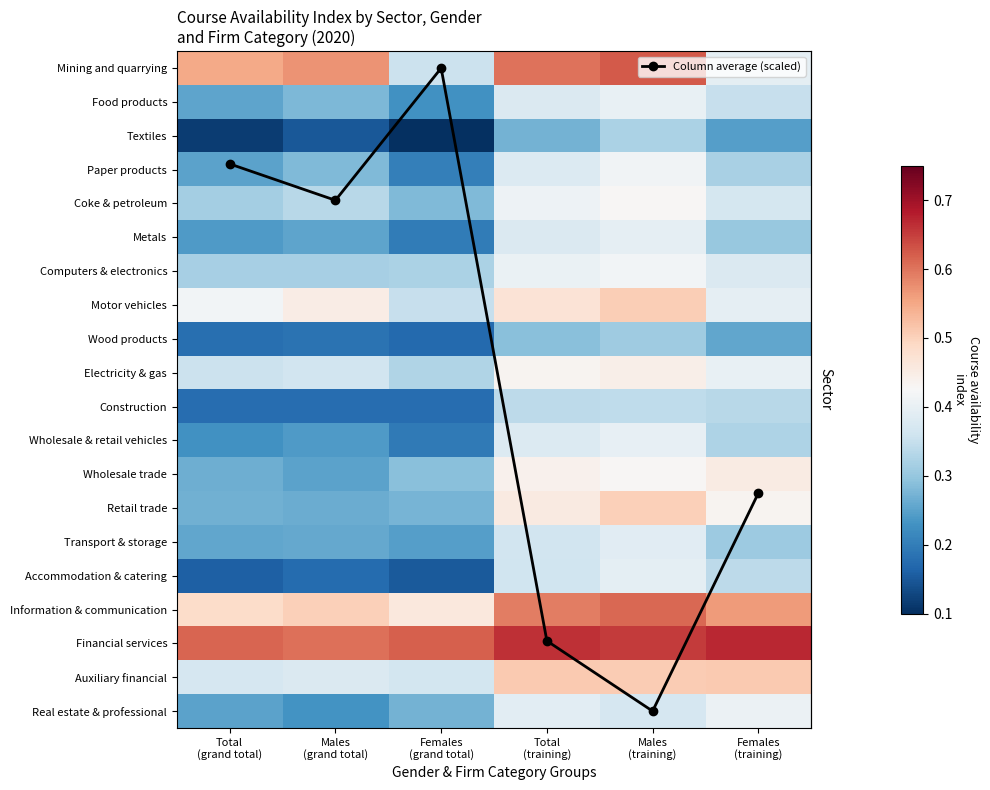

Which series changed the most between Total
(grand total) and Females
(grand total)?

Column average (scaled)